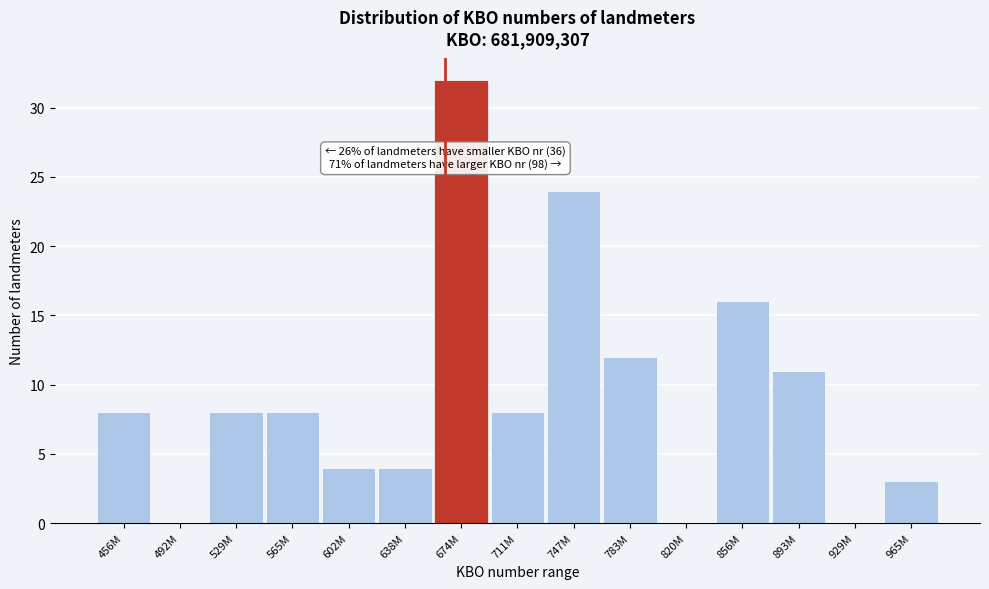

Reading left to right, extract all data points from this chart.

456M=8	492M=0	529M=8	565M=8	602M=4	638M=4	674M=32	711M=8	747M=24	783M=12	820M=0	856M=16	893M=11	929M=0	965M=3